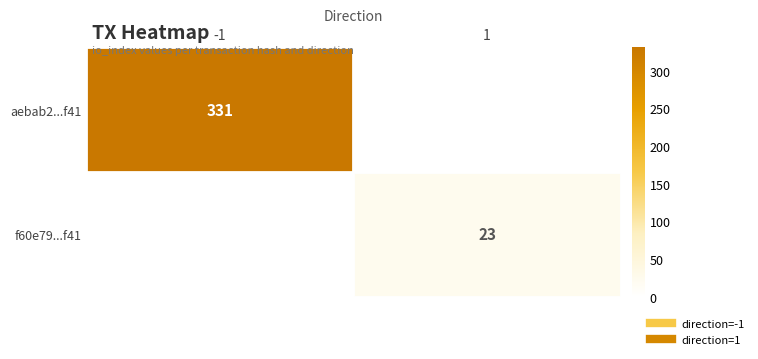

The value of aebab2...f41 at -1 is 144.8. True or false?

False